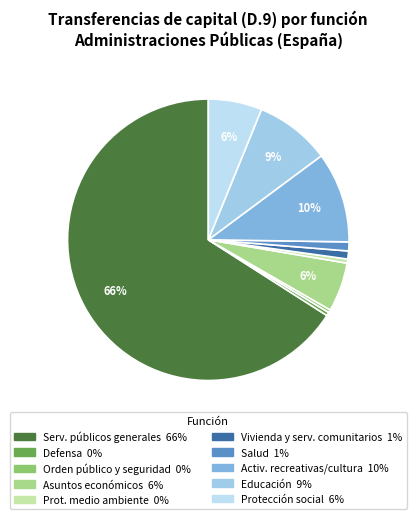

Which slice is the largest?

01 Servicios públicos generales